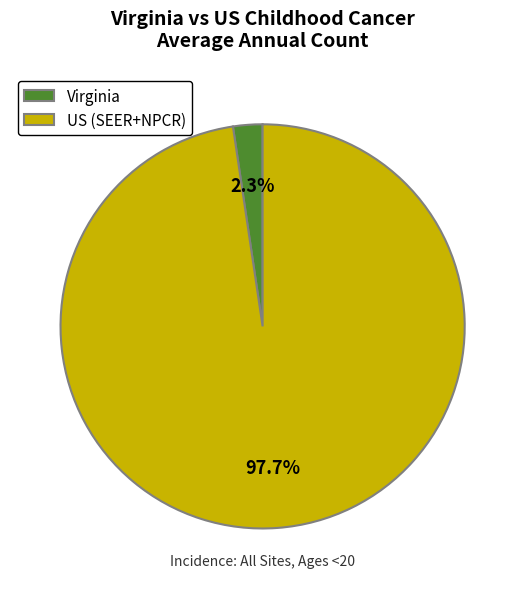

To the nearest percent, what percentage of the pie is US (SEER+NPCR)?

98%